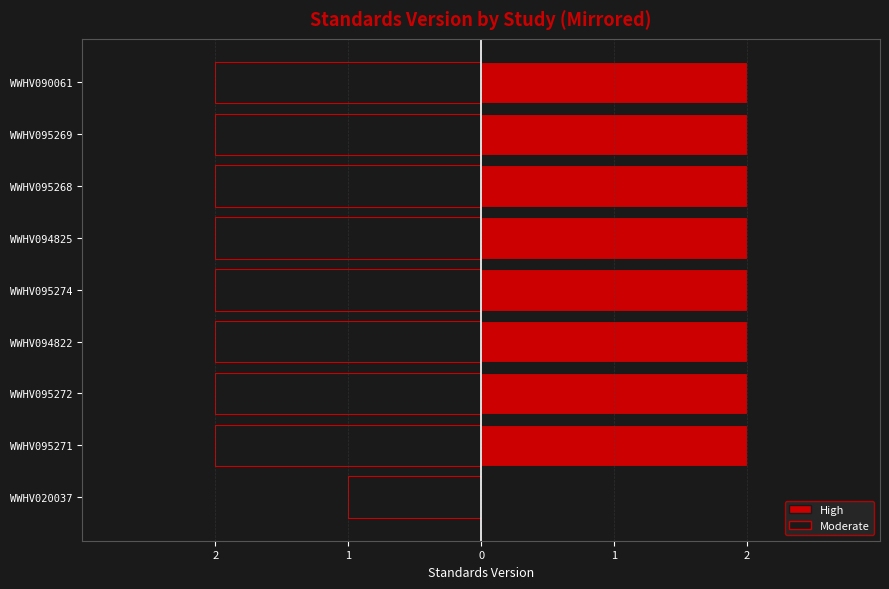

What is the approximate value of Standards Version at WWHV095272?

2